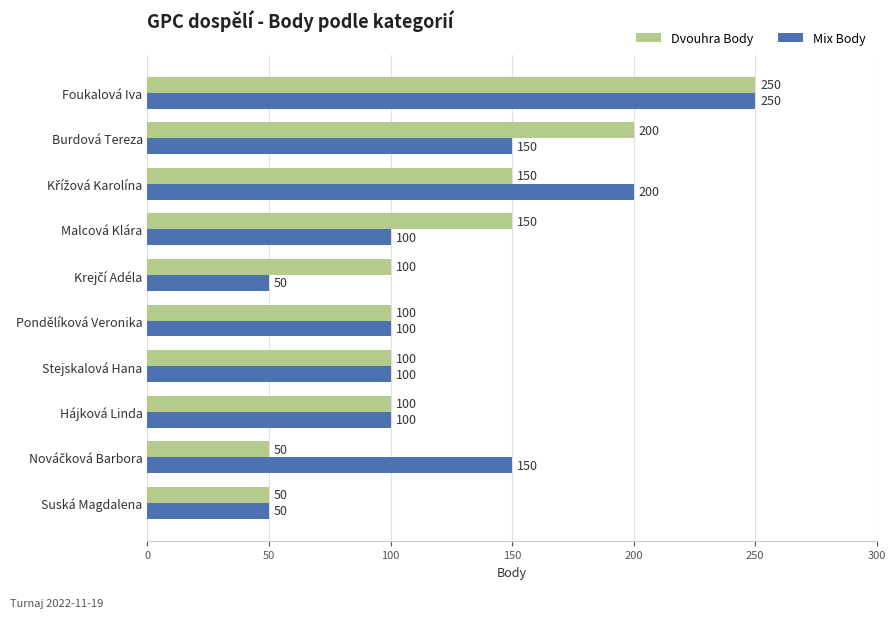

How many data points in Mix Body are less than 100?

2